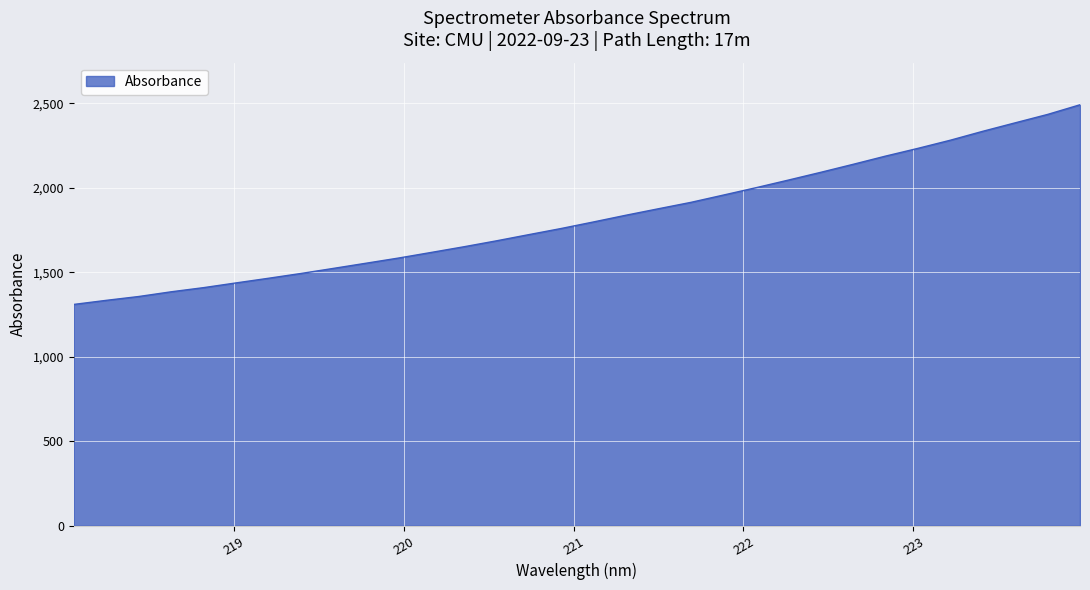

What is the maximum value shown in the chart?

2490.6